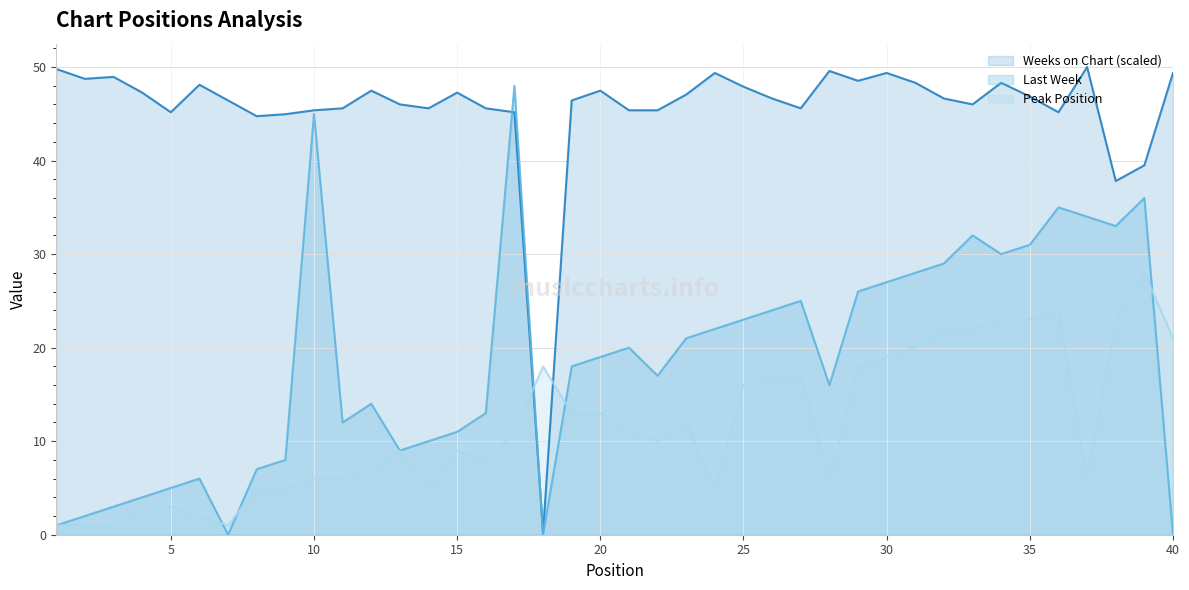

At which label is Last Week closest to 24?

26